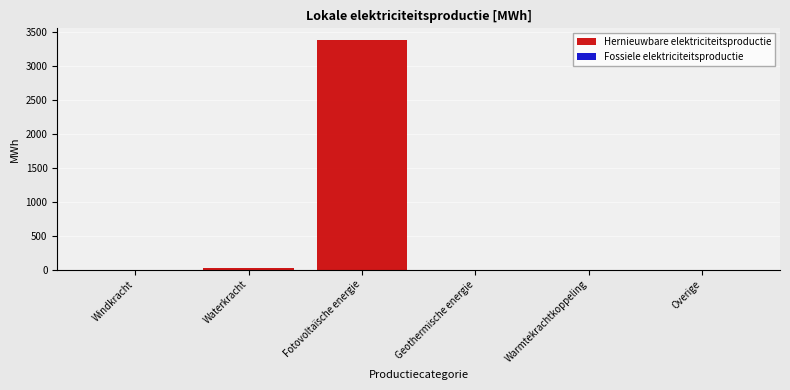

Reading right to left, what are all the values shown in this chart?

Overige=0.0	Warmtekrachtkoppeling=0.0	Geothermische energie=0.0	Fotovoltaïsche energie=3390.8	Waterkracht=26.4	Windkracht=0.0